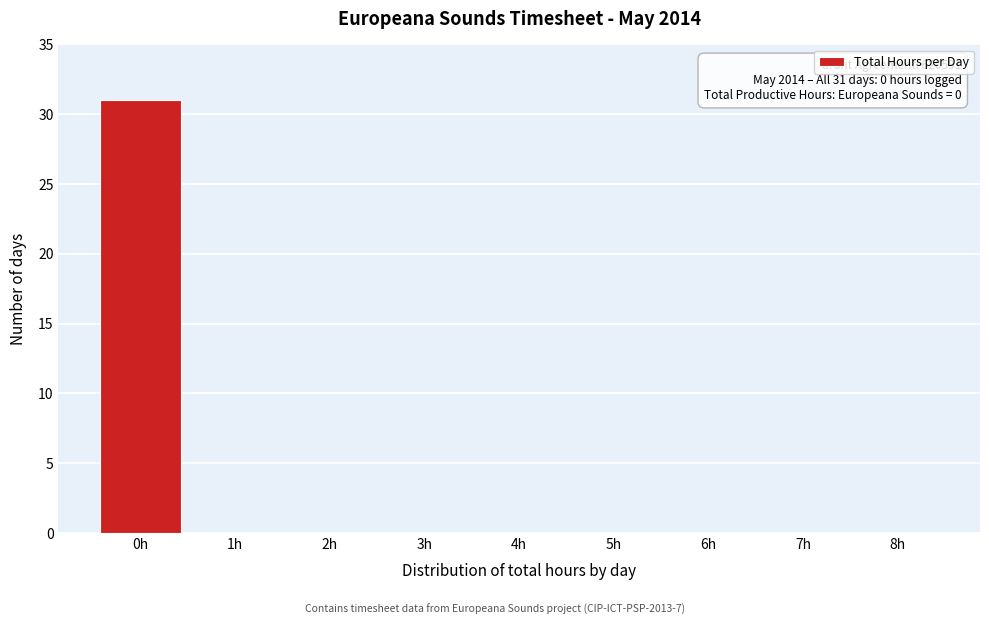

Which range on the x-axis has the tallest bar?

-0.5 to 0.5